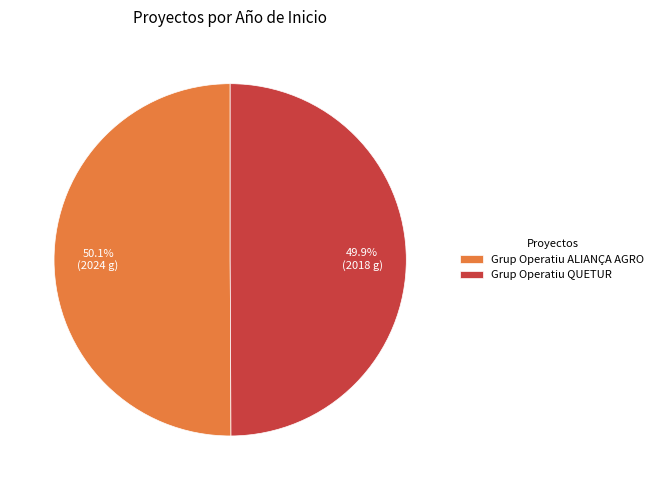

To the nearest percent, what portion does Grup Operatiu ALIANÇA AGRO represent?

50%